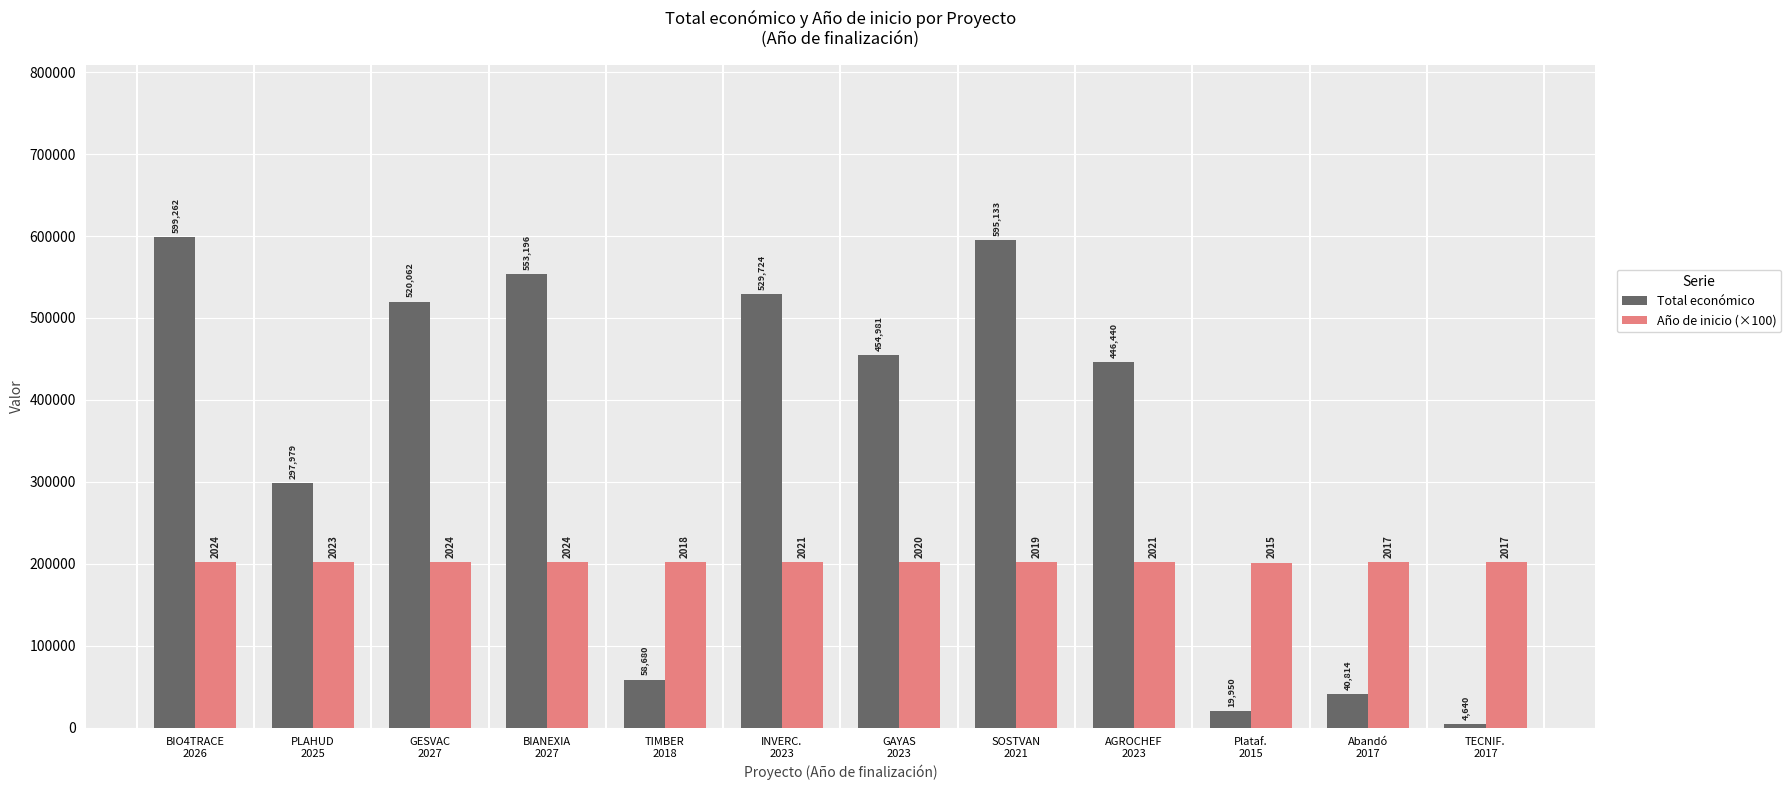

At how many categories does at least one series exceed 423181?

7